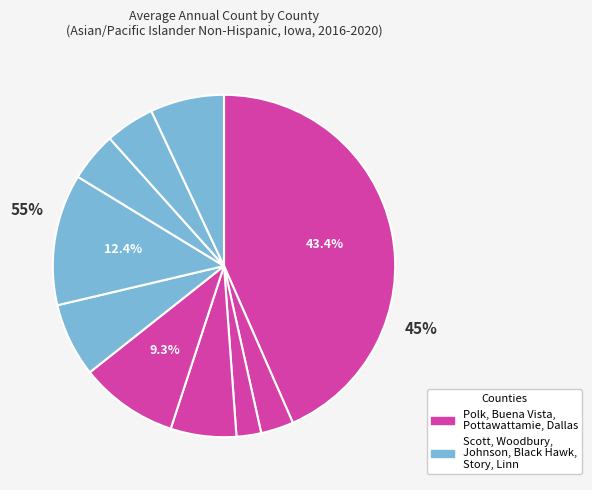

The Dallas County slice represents 6% of the pie. True or false?

True